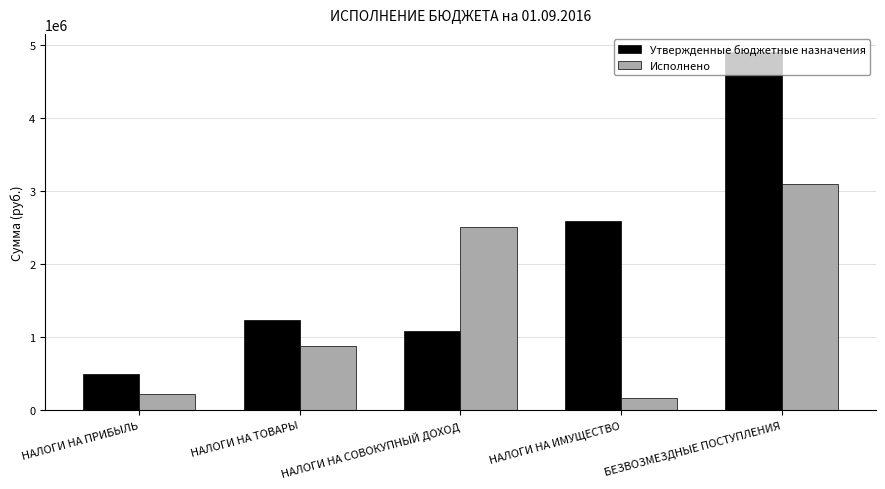

What is the label of the 1st bar from the right?

БЕЗВОЗМЕЗДНЫЕ ПОСТУПЛЕНИЯ